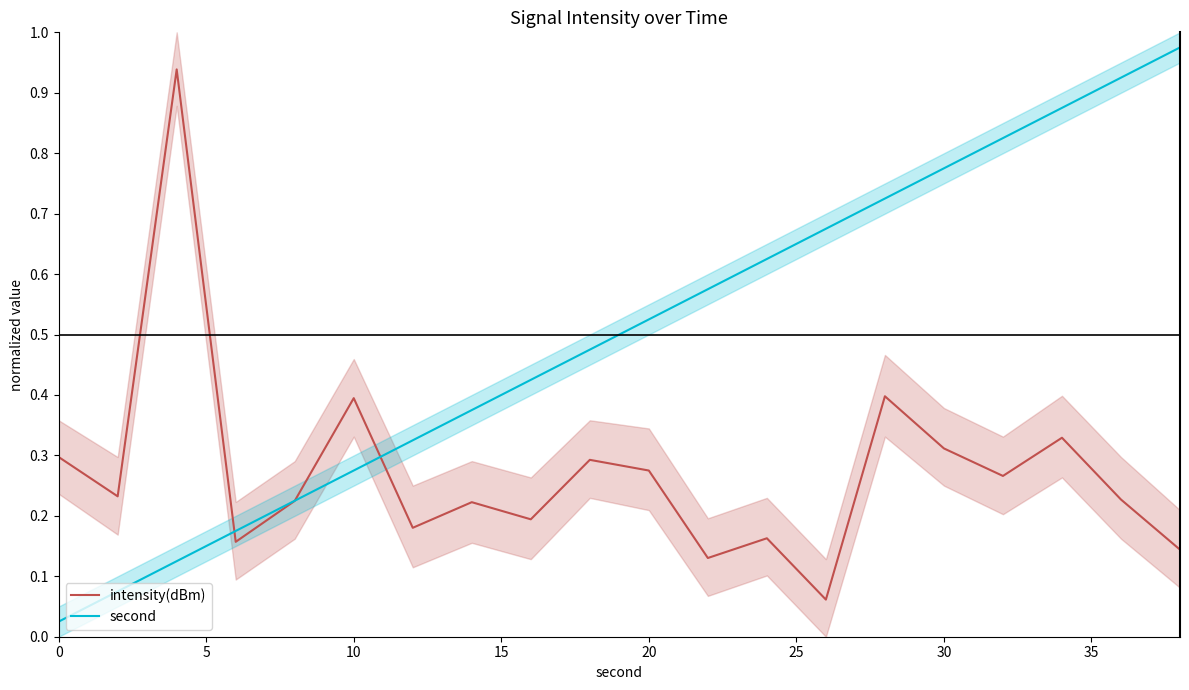

List the series in order of their peak value, highest first.

second, intensity(dBm)